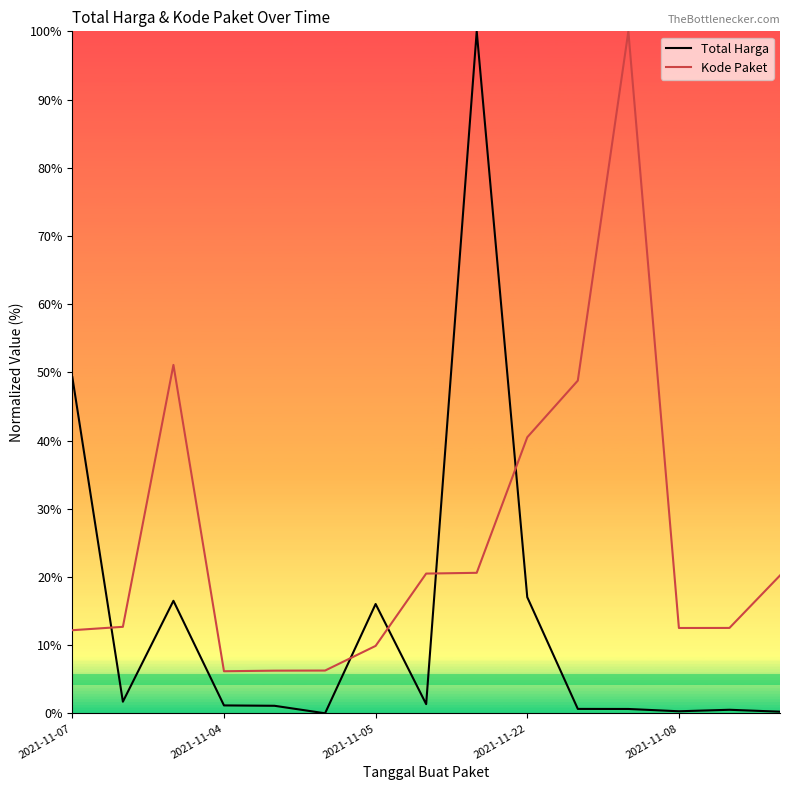

What is the value of the Kode Paket point at the 13th from the left?

12.5